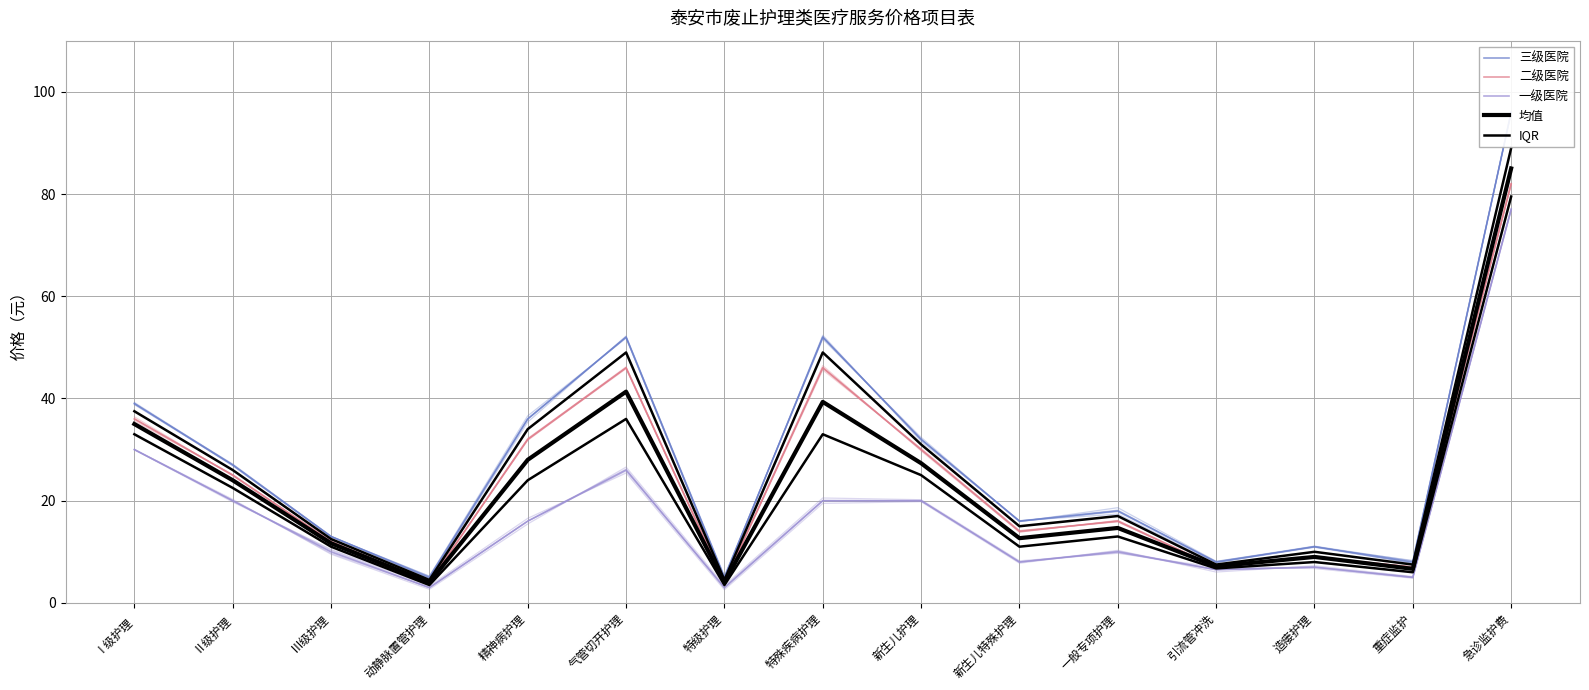

What is the label of the 4th point from the right?

引流管冲洗